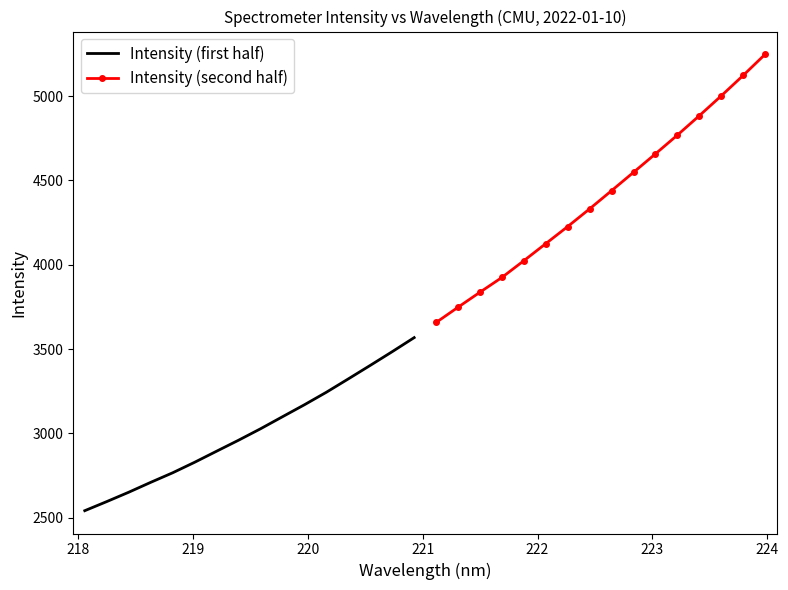

Which series has the largest total across all categories?

Intensity (second half)